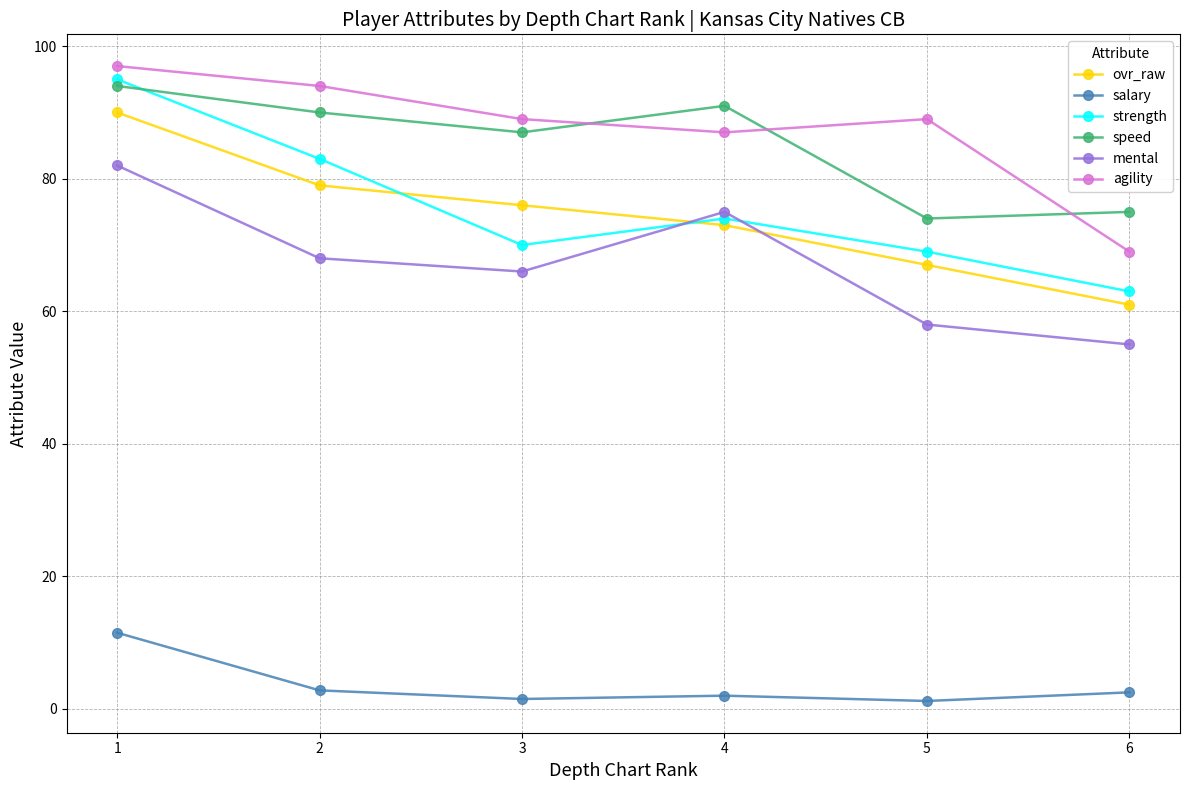

What is the value of the agility point at the 6th from the left?

69.0